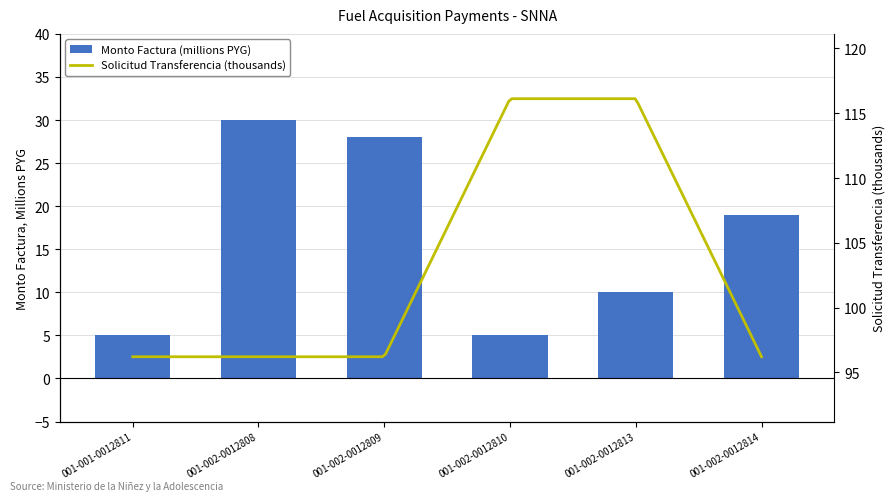

What is the difference between the second highest and minimum values?

23